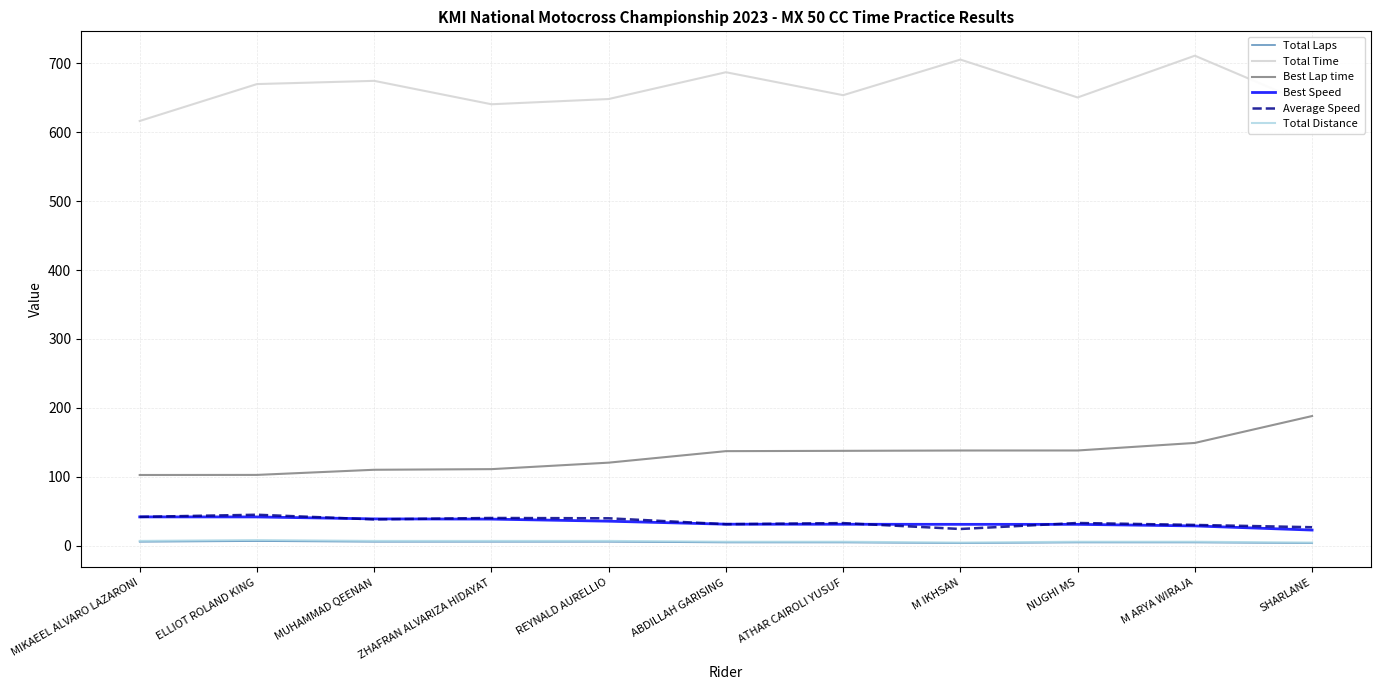

What is the greatest value displayed?

710.7